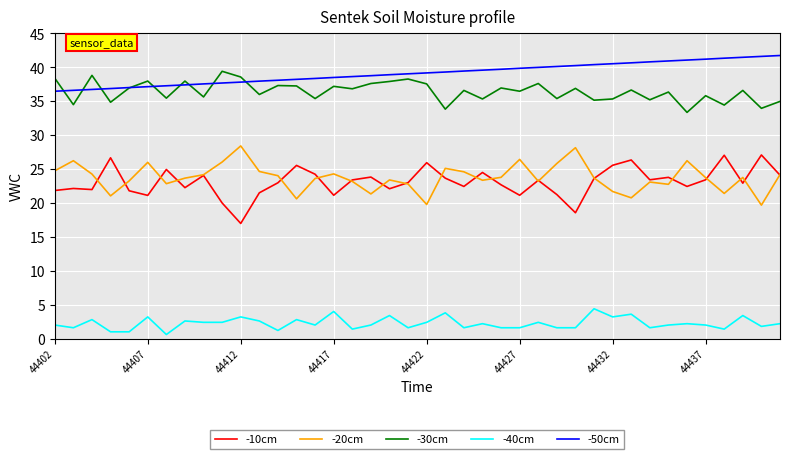

True or false: -20cm and -50cm cross at least once.

False